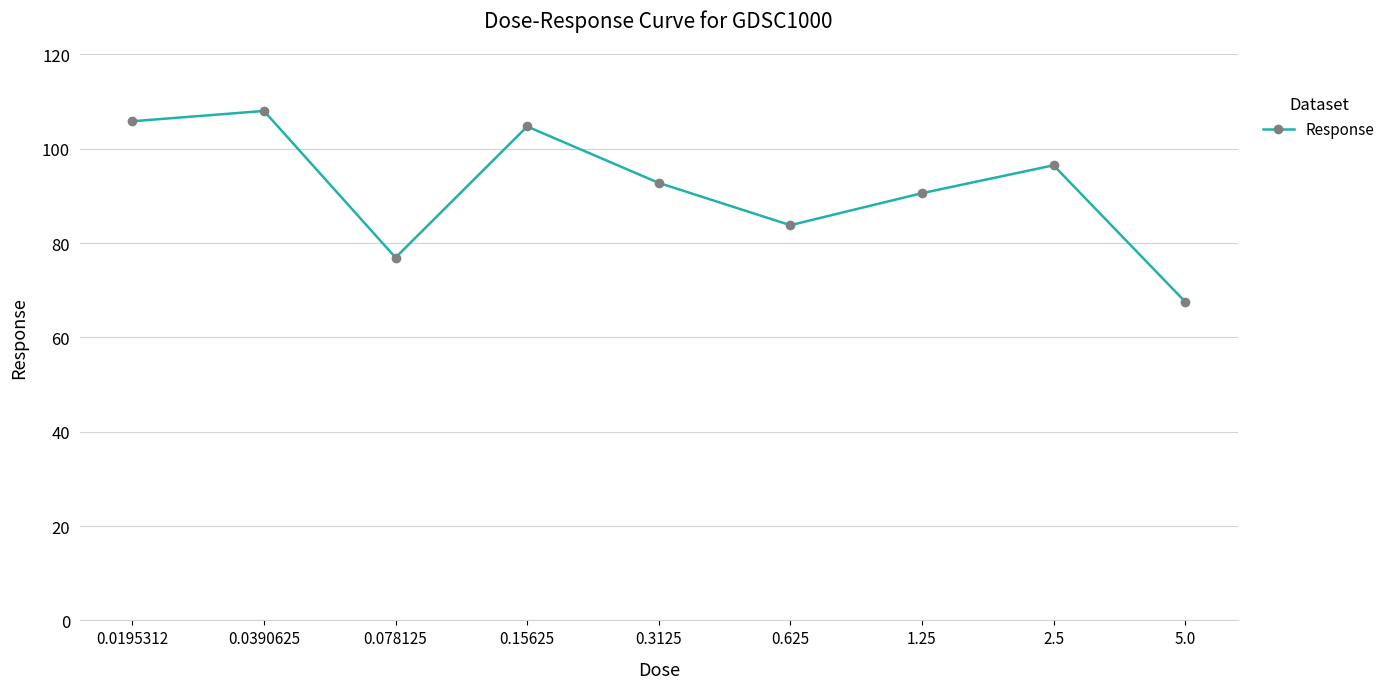

Approximately how many times larger is the value at 2.5 compared to 0.15625?

0.9